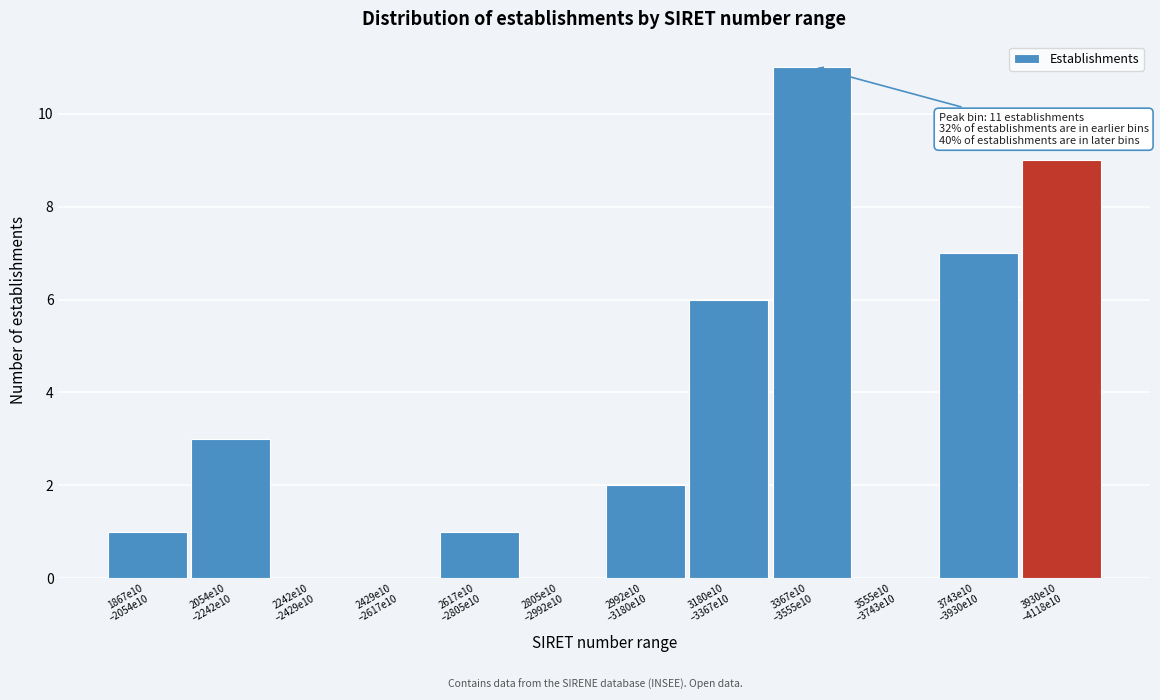

What is the sum of all values?

40